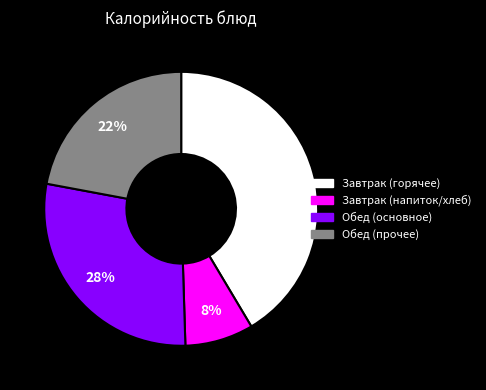

Does any single category account for the majority?

No